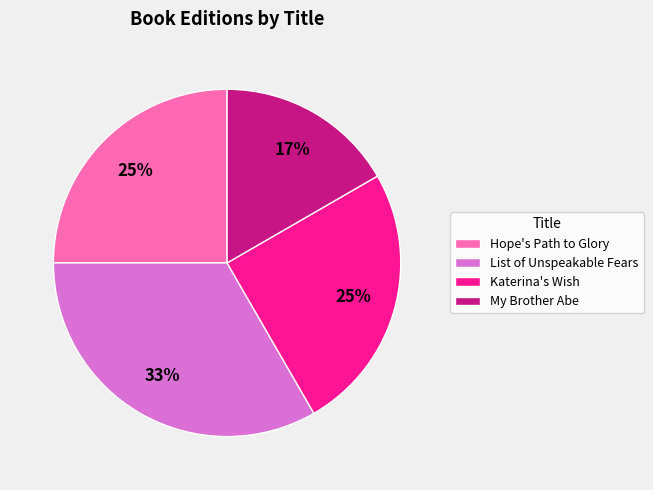

Which has a higher value, List of Unspeakable Fears or Katerina's Wish?

List of Unspeakable Fears